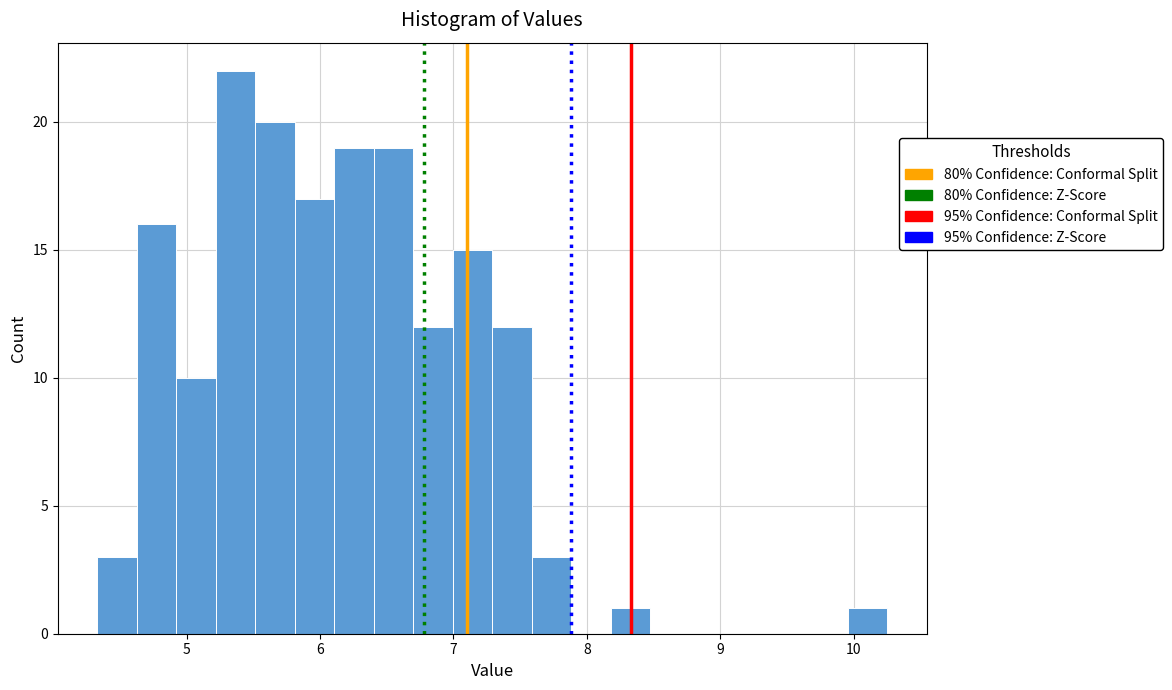

Around what value on the x-axis is the tallest bar? Give the approximate position of its centre, as read against the axis.

5.4